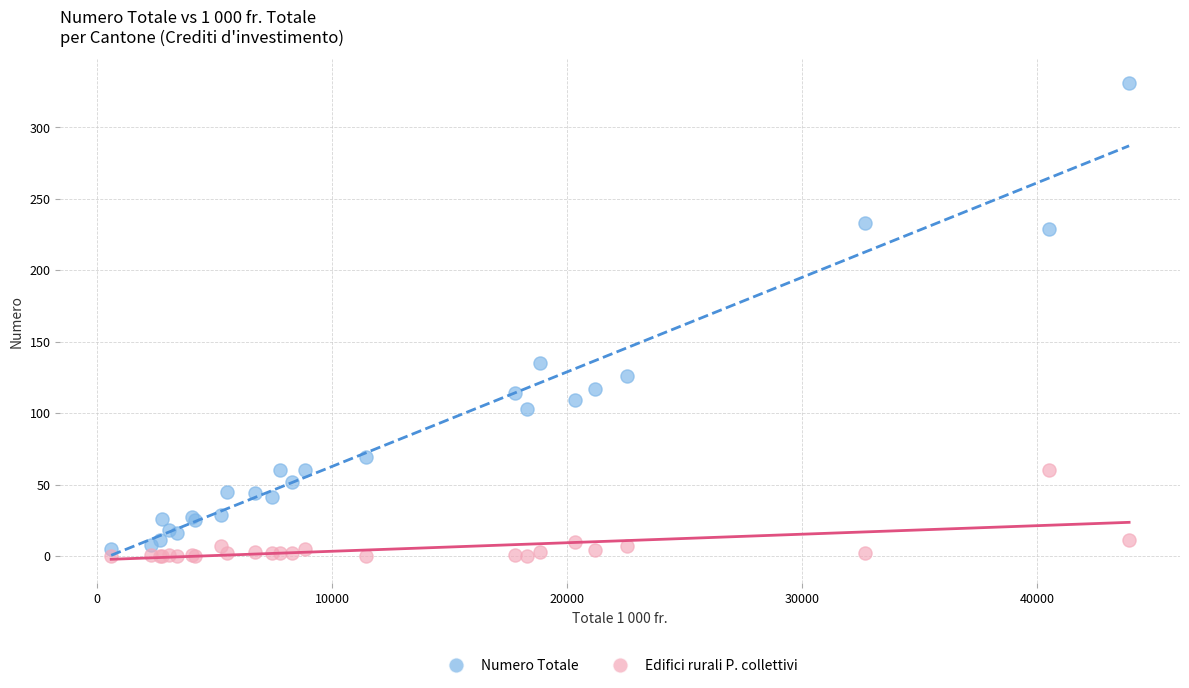

Across all series, what Y value is closest to 165?

135